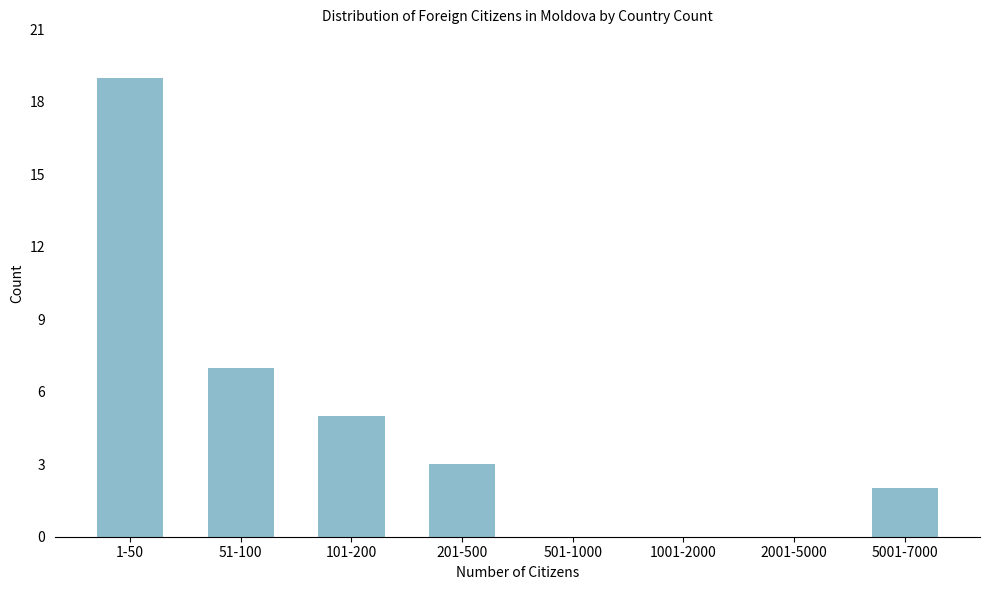

Reading left to right, what are all the values shown in this chart?

1-50=19	51-100=7	101-200=5	201-500=3	501-1000=0	1001-2000=0	2001-5000=0	5001-7000=2